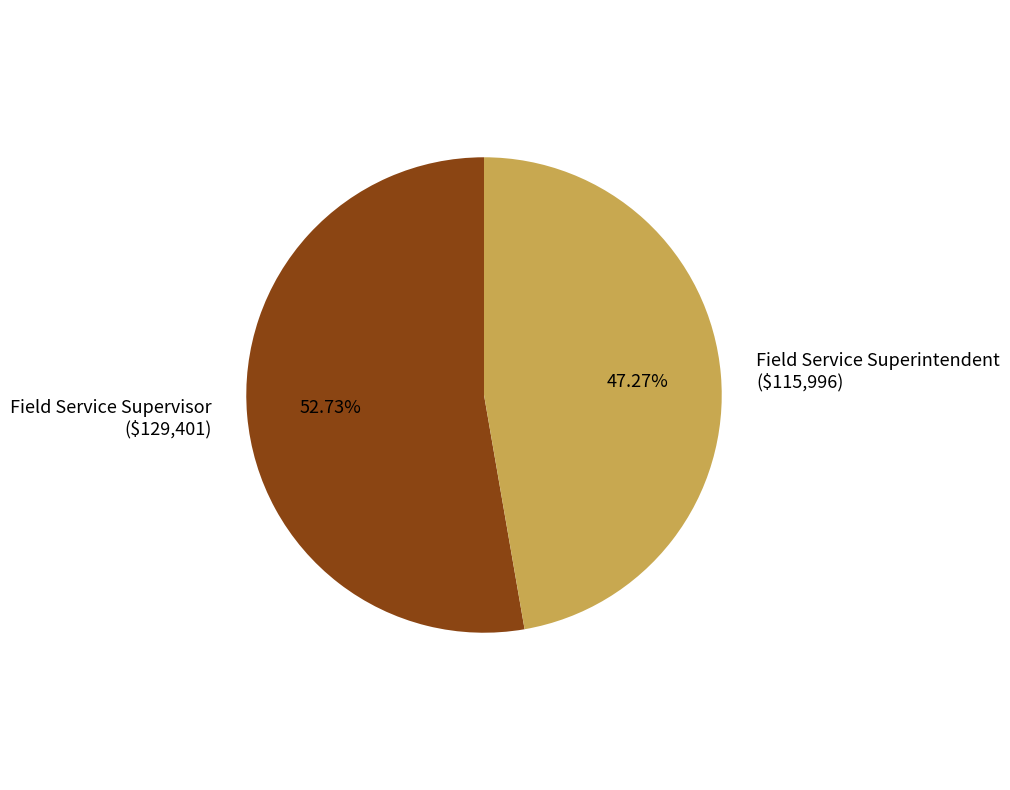

Count the number of slices in the pie.

2